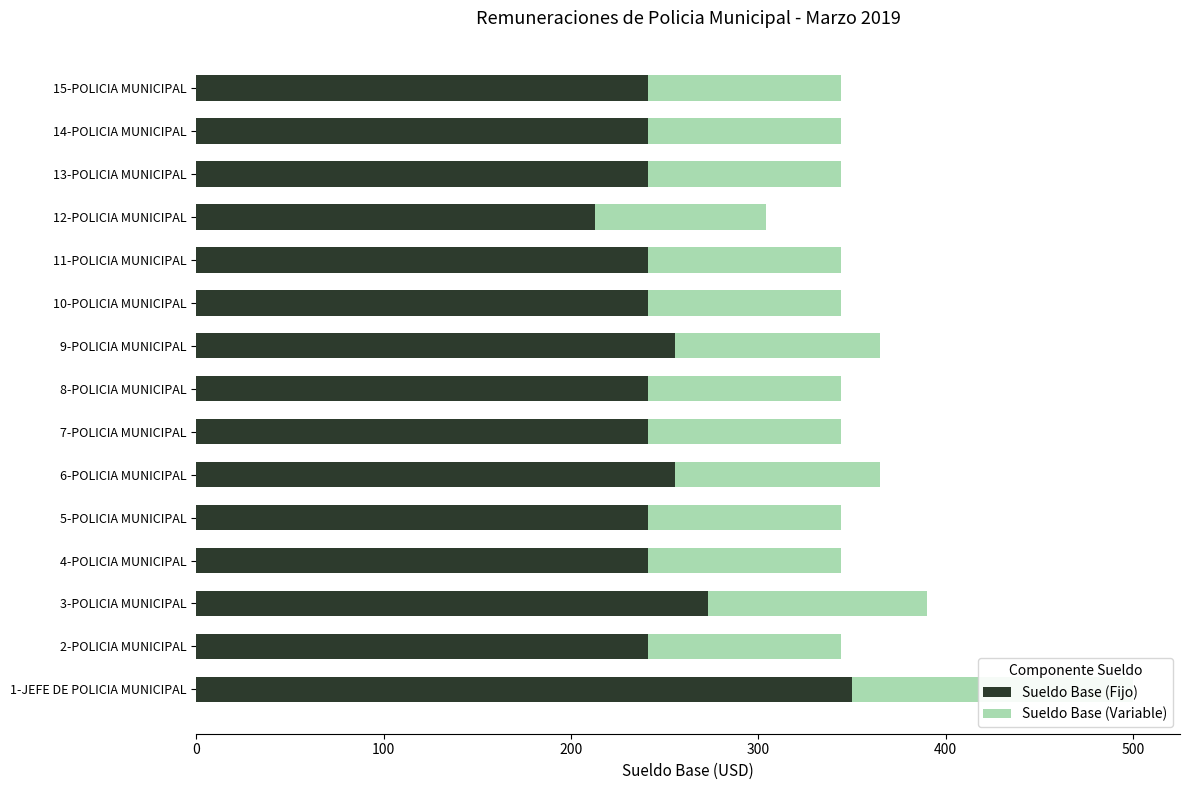

Between 1-JEFE DE POLICIA MUNICIPAL and 3-POLICIA MUNICIPAL, which series saw the biggest shift?

Sueldo Base (Fijo)